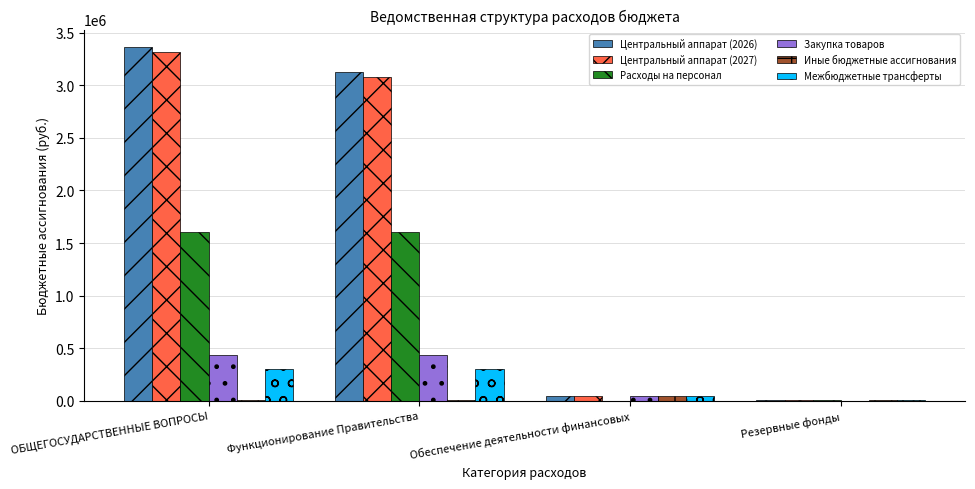

What is the sum of all Расходы на персонал values?

3211818